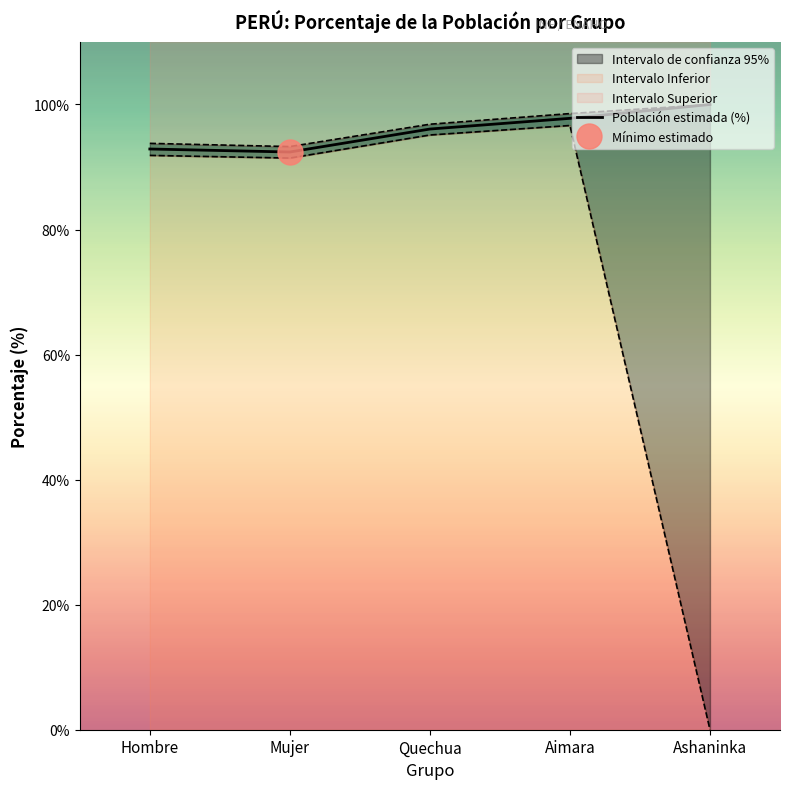

The value at Hombre is 92.9. True or false?

True